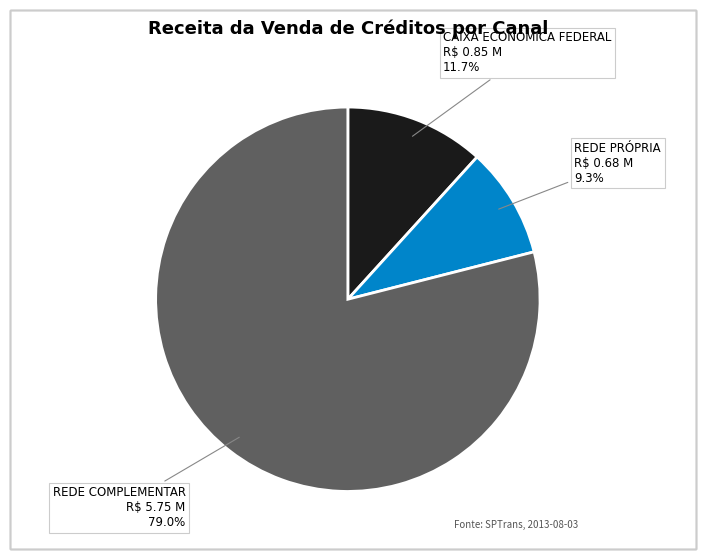

Combined, what portion of the pie is REDE PRÓPRIA and REDE COMPLEMENTAR?

88.3%